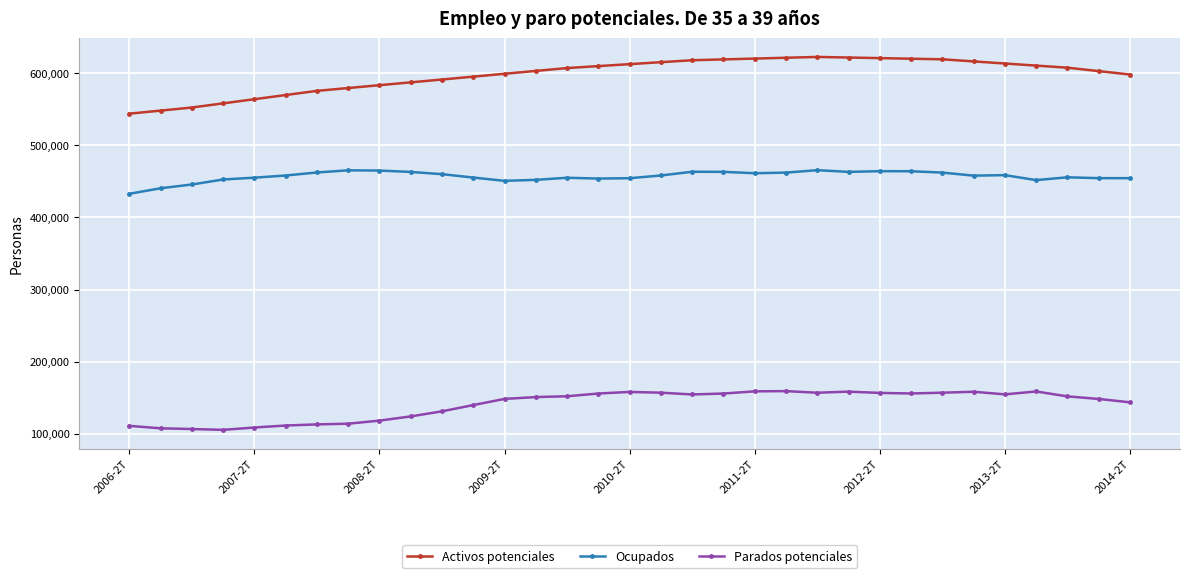

What is the lowest value of the Activos potenciales series?

543768.5